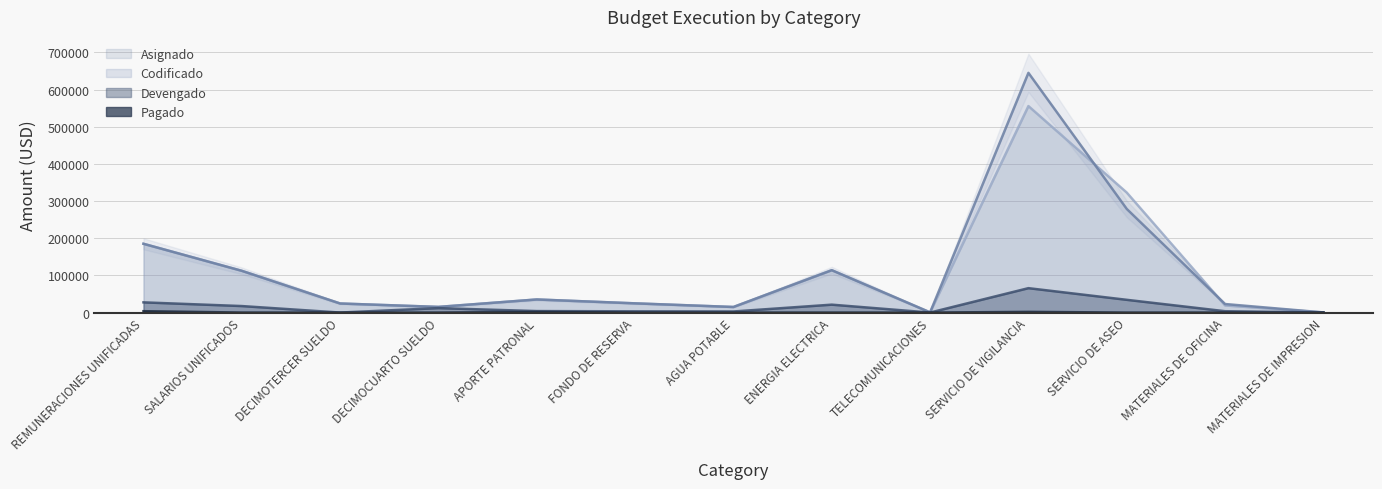

Reading left to right, extract all data points from this chart.

Asignado: REMUNERACIONES UNIFICADAS=185084.0	SALARIOS UNIFICADOS=112320.0	DECIMOTERCER SUELDO=24393.7	DECIMOCUARTO SUELDO=15200.0	APORTE PATRONAL=35209.2	FONDO DE RESERVA=24773.8	AGUA POTABLE=15000.0	ENERGIA ELECTRICA=114000.0	TELECOMUNICACIONES=500.0	SERVICIO DE VIGILANCIA=555662.7	SERVICIO DE ASEO=322883.7	MATERIALES DE OFICINA=19128.2	MATERIALES DE IMPRESION=300.0
Codificado: REMUNERACIONES UNIFICADAS=185084.0	SALARIOS UNIFICADOS=112320.0	DECIMOTERCER SUELDO=24393.7	DECIMOCUARTO SUELDO=15200.0	APORTE PATRONAL=35209.2	FONDO DE RESERVA=24773.8	AGUA POTABLE=15000.0	ENERGIA ELECTRICA=114000.0	TELECOMUNICACIONES=500.0	SERVICIO DE VIGILANCIA=645076.5	SERVICIO DE ASEO=278883.7	MATERIALES DE OFICINA=22963.2	MATERIALES DE IMPRESION=376.0
Devengado: REMUNERACIONES UNIFICADAS=27461.0	SALARIOS UNIFICADOS=17501.3	DECIMOTERCER SUELDO=0.0	DECIMOCUARTO SUELDO=11941.9	APORTE PATRONAL=3976.9	FONDO DE RESERVA=3319.5	AGUA POTABLE=2924.5	ENERGIA ELECTRICA=21273.5	TELECOMUNICACIONES=20.8	SERVICIO DE VIGILANCIA=65664.9	SERVICIO DE ASEO=34294.6	MATERIALES DE OFICINA=3616.5	MATERIALES DE IMPRESION=76.0
Pagado: REMUNERACIONES UNIFICADAS=3686.2	SALARIOS UNIFICADOS=48.7	DECIMOTERCER SUELDO=0.0	DECIMOCUARTO SUELDO=0.0	APORTE PATRONAL=1780.5	FONDO DE RESERVA=0.0	AGUA POTABLE=0.0	ENERGIA ELECTRICA=0.0	TELECOMUNICACIONES=0.0	SERVICIO DE VIGILANCIA=1845.1	SERVICIO DE ASEO=0.0	MATERIALES DE OFICINA=36.5	MATERIALES DE IMPRESION=0.0